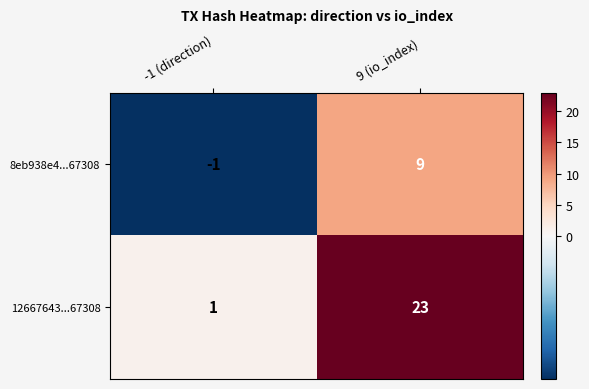

Is the value of 12667643...67308 at 9 (io_index) greater than the value of 8eb938e4...67308 at 9 (io_index)?

Yes